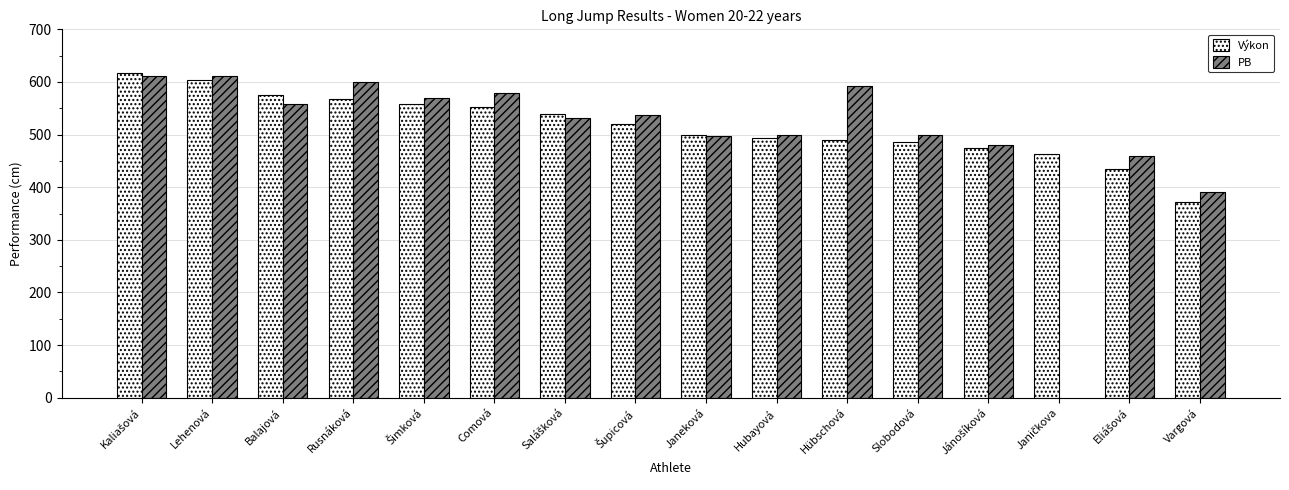

What is the sum of the PB values at Salášková and Šimková?

1102.0